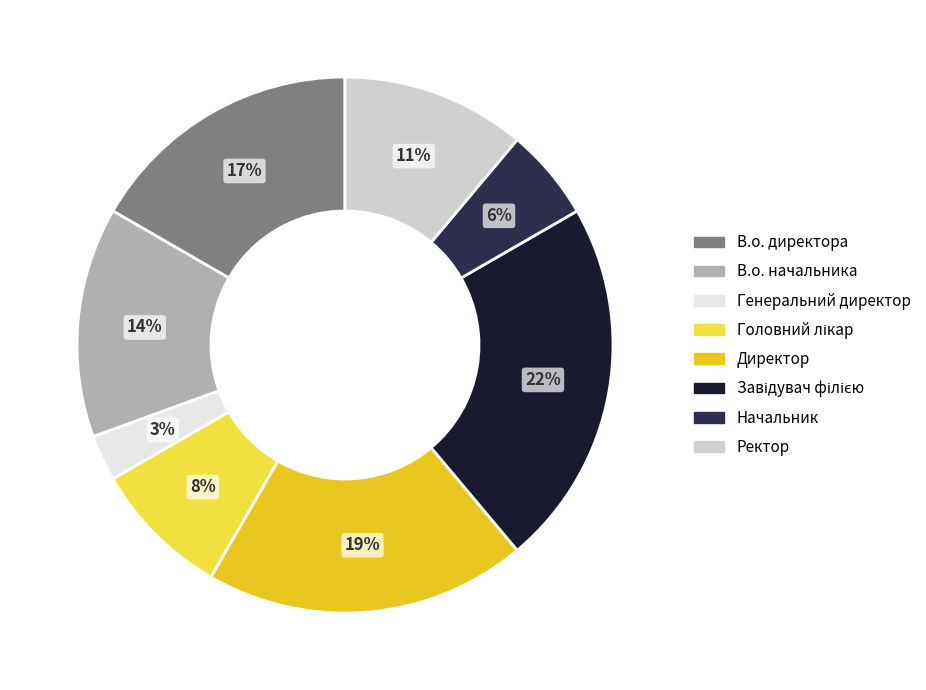

To the nearest percent, what percentage of the pie is В.о. начальника?

14%